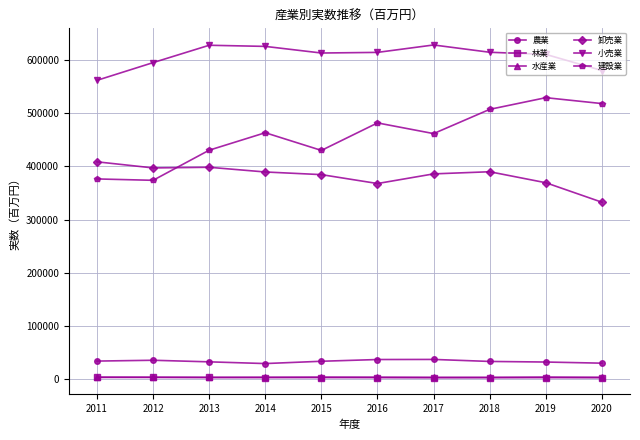

Which series has the largest total across all categories?

小売業